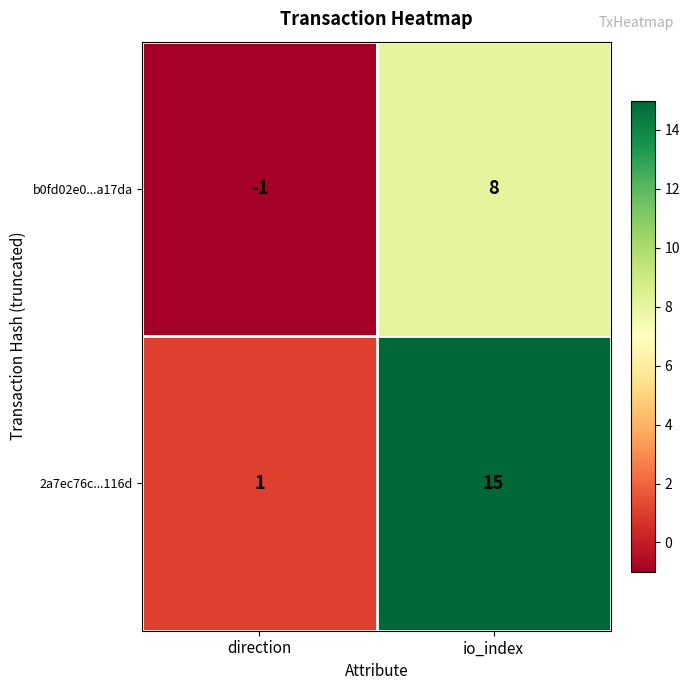

At which category is the sum across all series the highest?

io_index